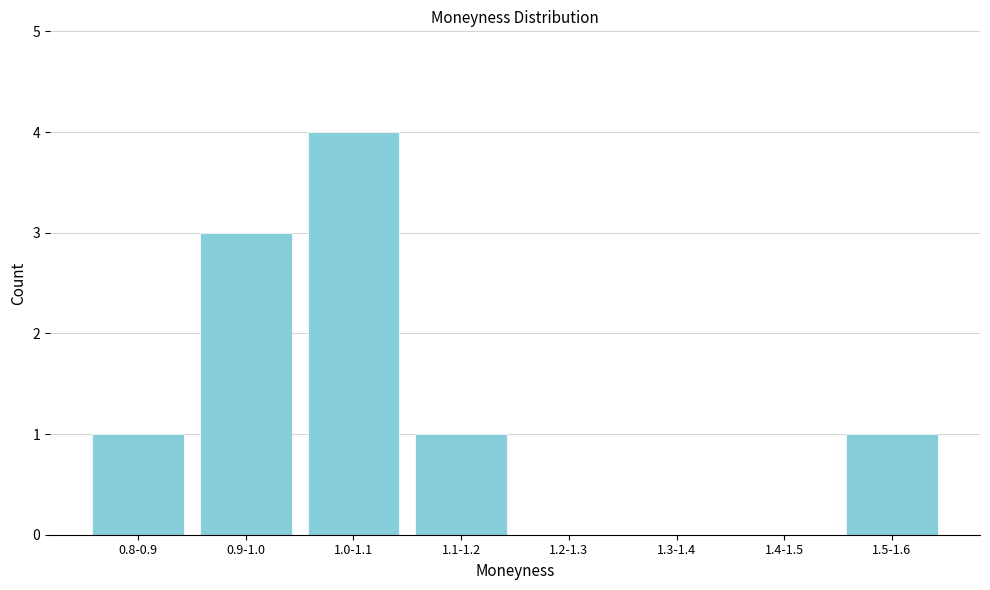

Reading left to right, extract all data points from this chart.

0.8-0.9=1	0.9-1.0=3	1.0-1.1=4	1.1-1.2=1	1.2-1.3=0	1.3-1.4=0	1.4-1.5=0	1.5-1.6=1